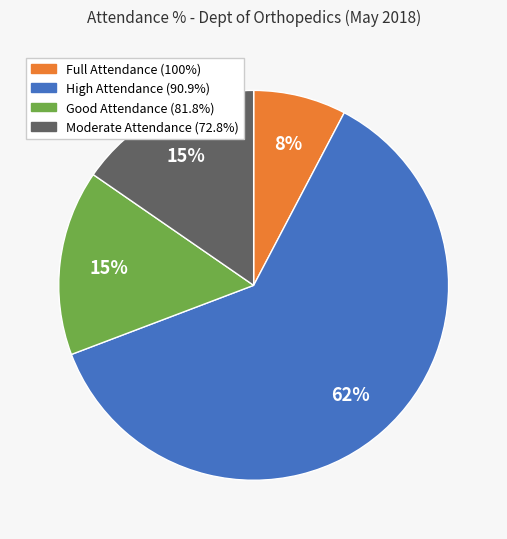

To the nearest percent, what is the average slice percentage?

25%